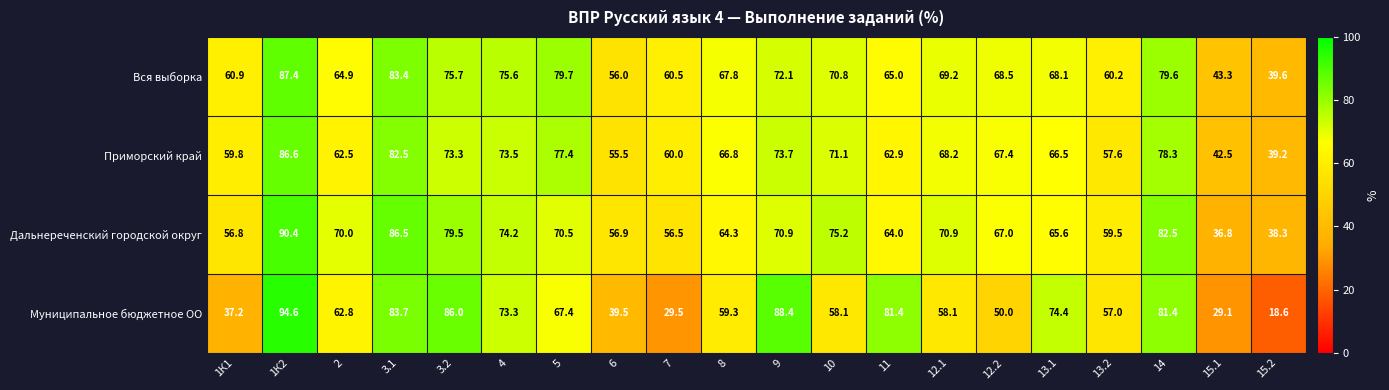

Rank the series at 9 from highest to lowest value.

Муниципальное бюджетное ОО, Приморский край, Вся выборка, Дальнереченский городской округ